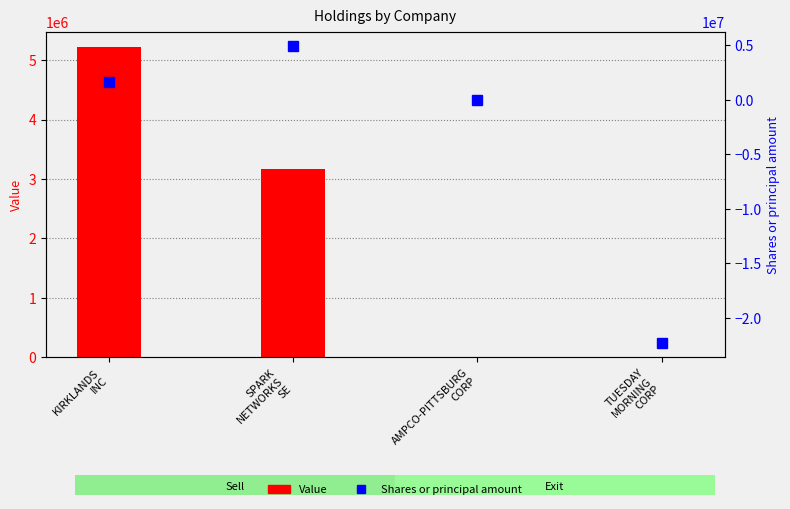

What is the total value across all series at KIRKLANDS
INC?

6797569